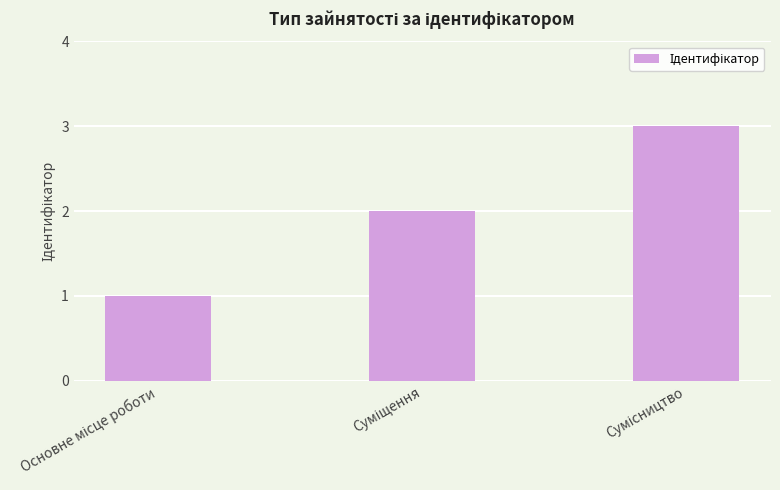

How many categories are shown in the chart?

3